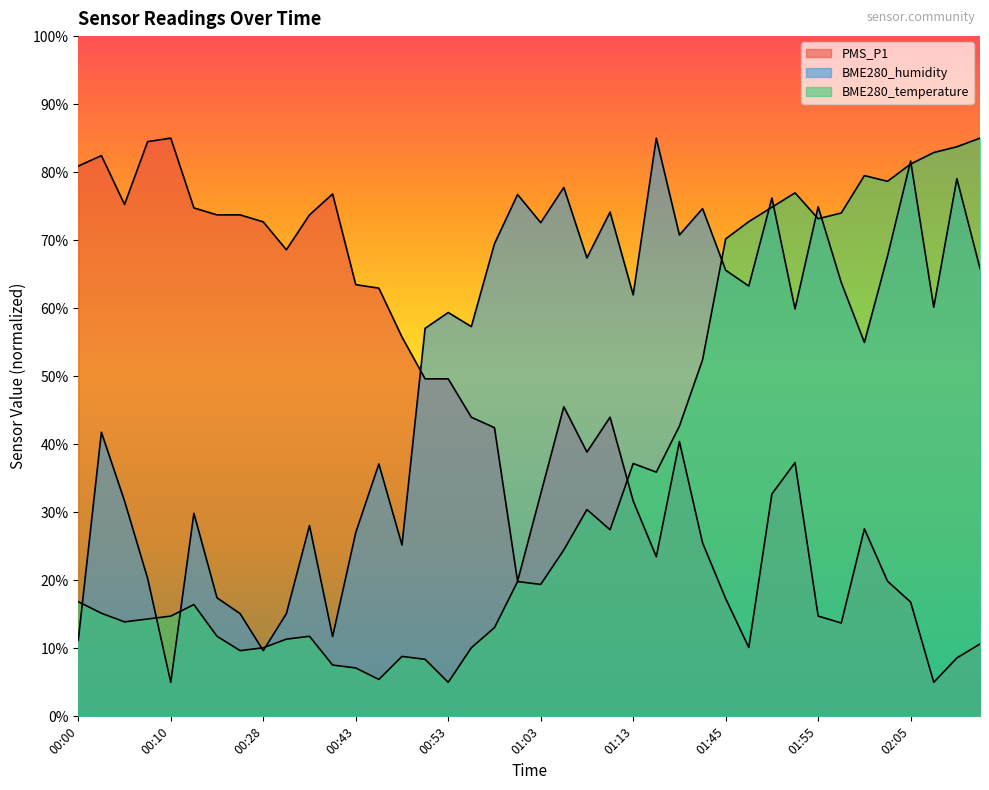

Which series has the largest range (max minus min)?

PMS_P1